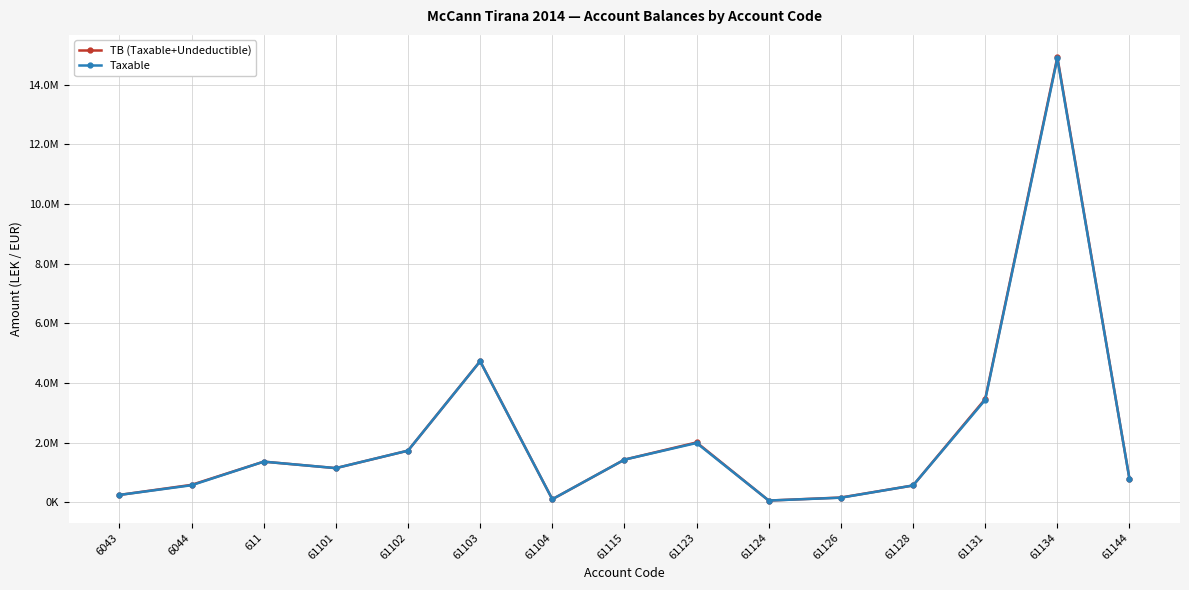

What are all the series names shown in the legend?

TB (Taxable+Undeductible), Taxable